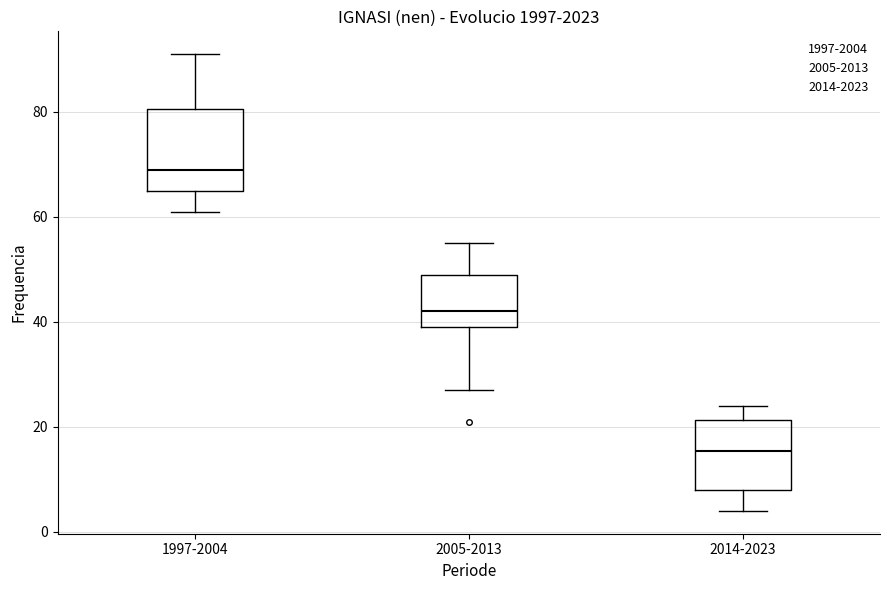

Where does the upper whisker of the box for 1997-2004 end on the y-axis? The values are not printed on the chart, so give them approximately, as read against the axis.

92